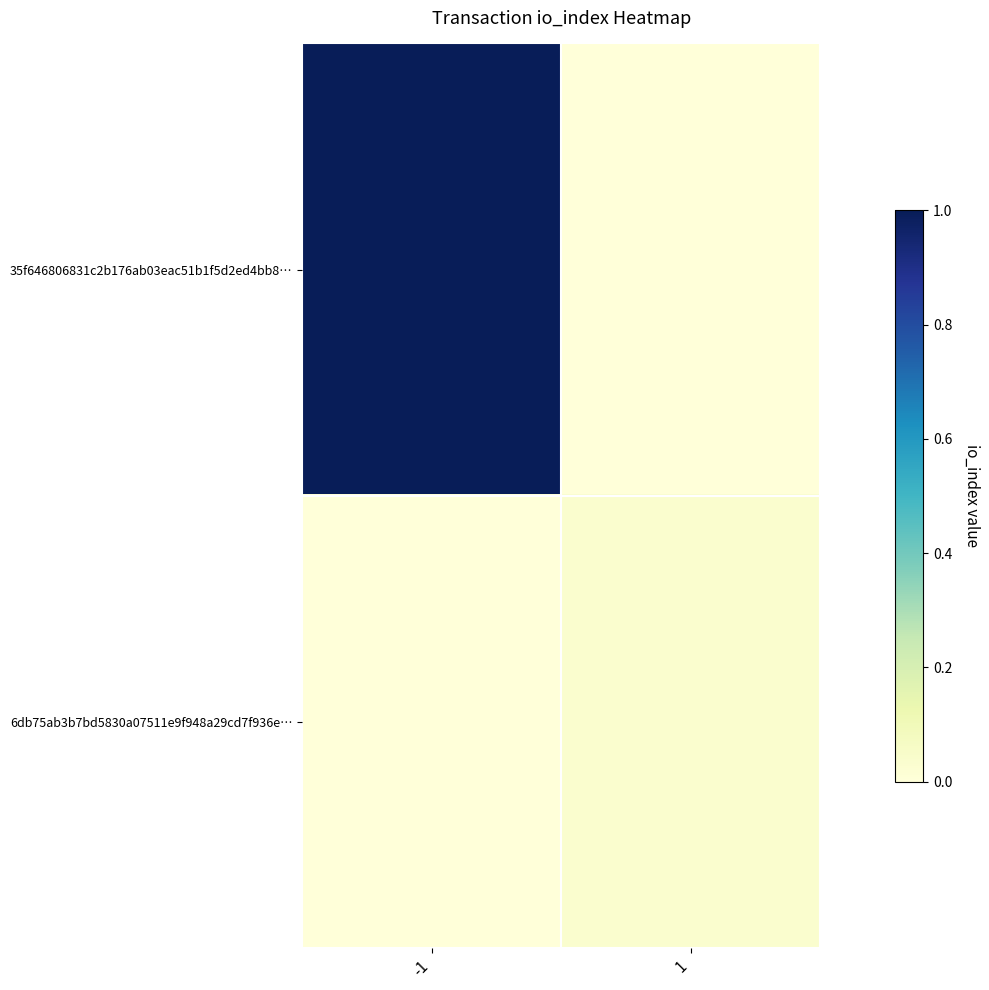

At -1, list the series in order from smallest to largest.

6db75ab3b7bd5830a07511e9f948a29cd7f936e…, 35f646806831c2b176ab03eac51b1f5d2ed4bb8…